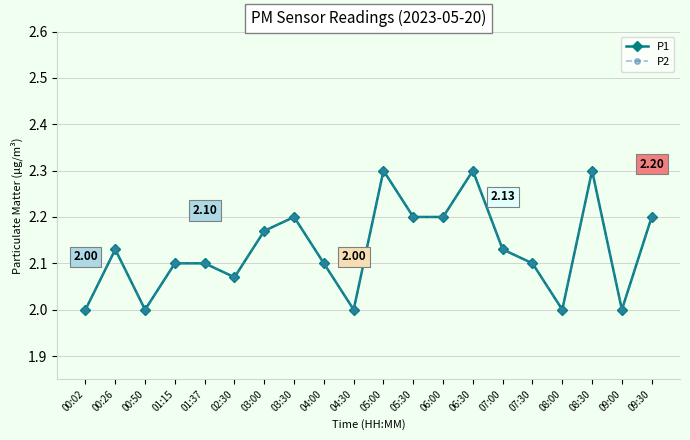

Between 01:37 and 06:30, which is larger?

06:30